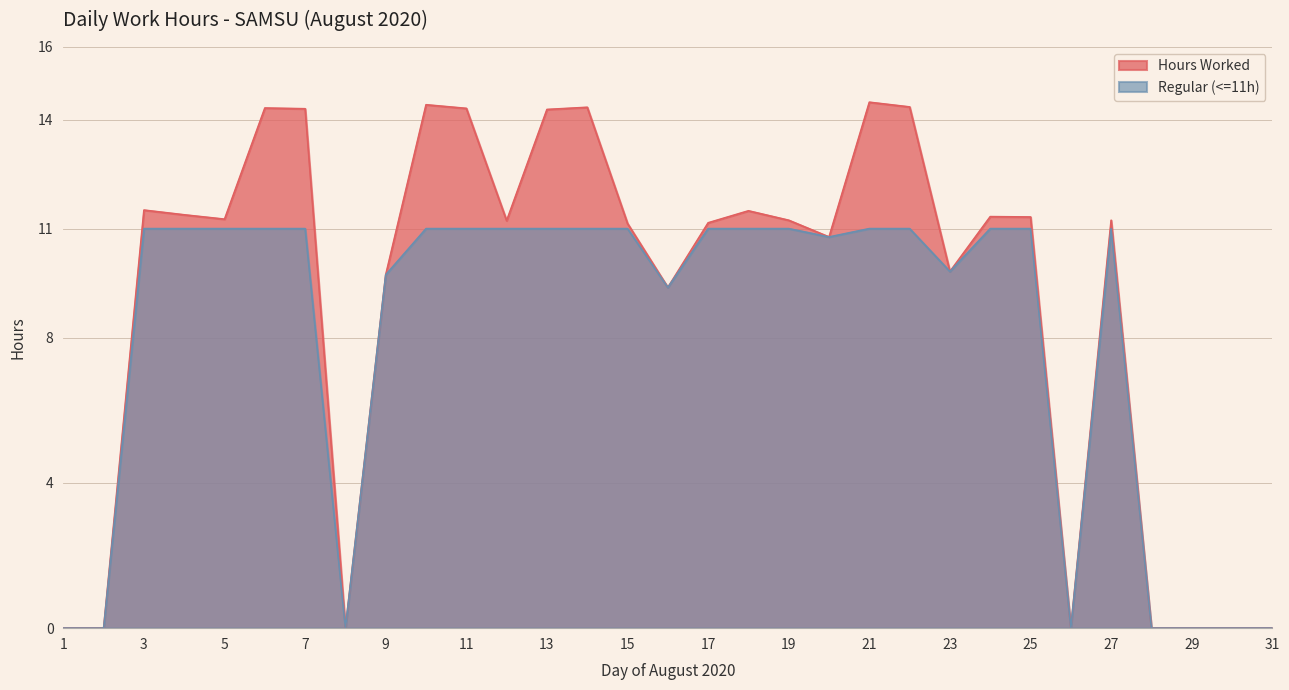

What is the spread (max minus min) of values at 13?

3.3